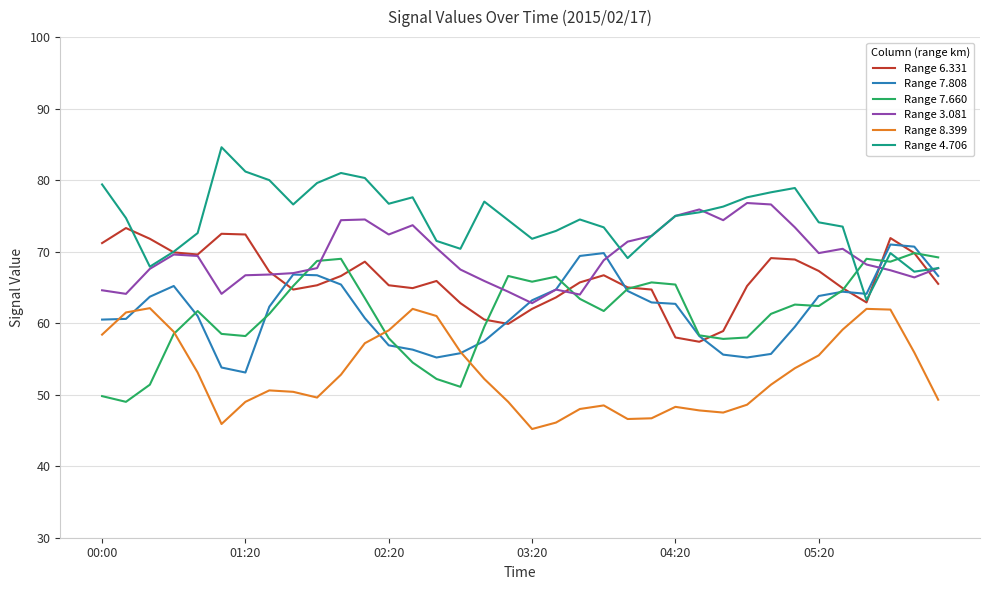

True or false: Range 3.081 and Range 8.399 intersect in this chart.

False